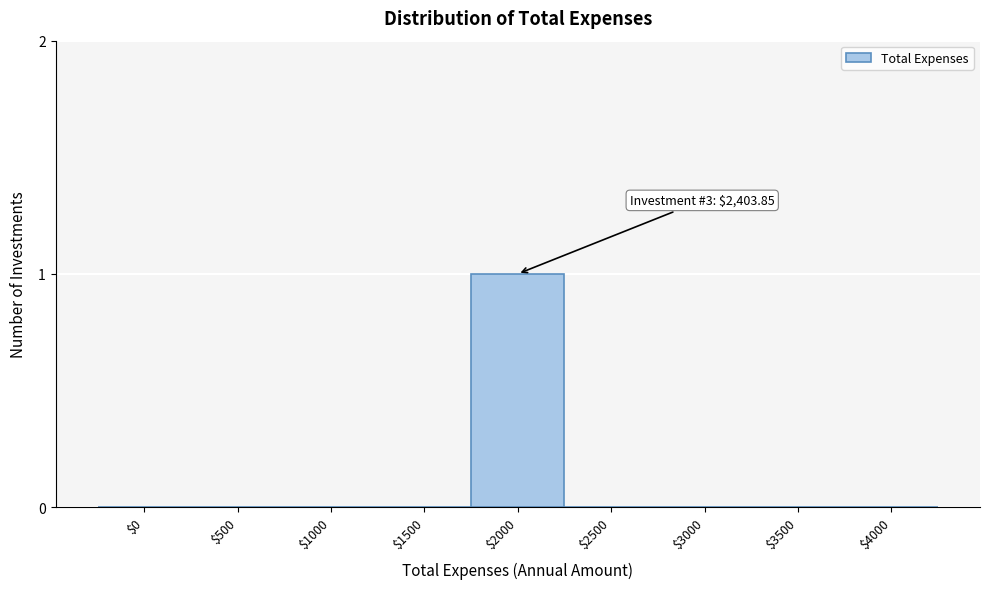

True or false: the data shows 0 at $2500.

True